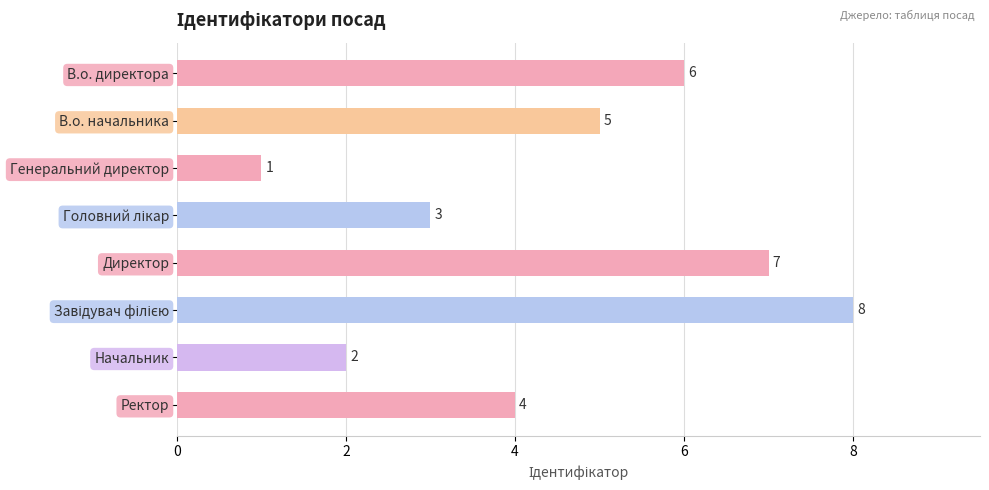

What is the smallest value displayed?

1